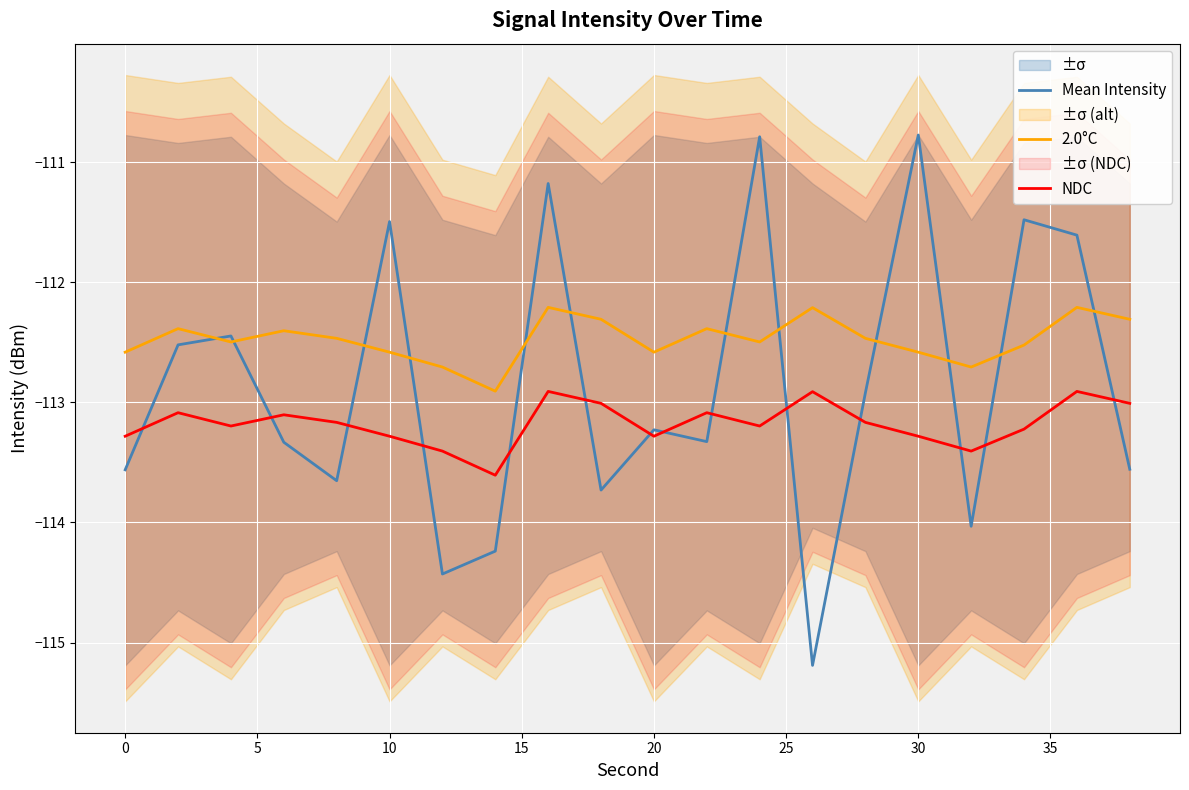

True or false: 2.0°C and NDC cross at least once.

False